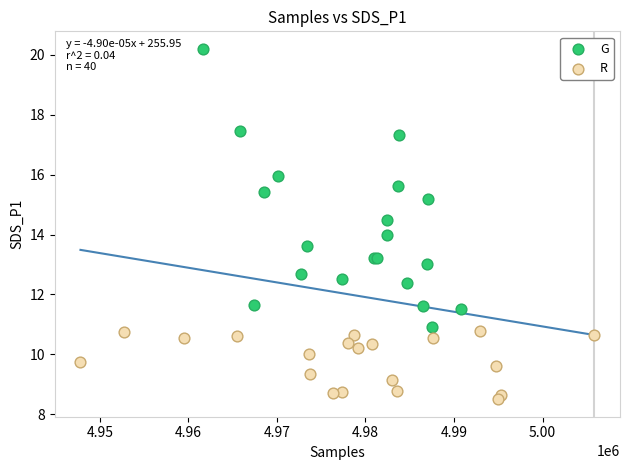

Which series reaches the maximum Y coordinate?

G